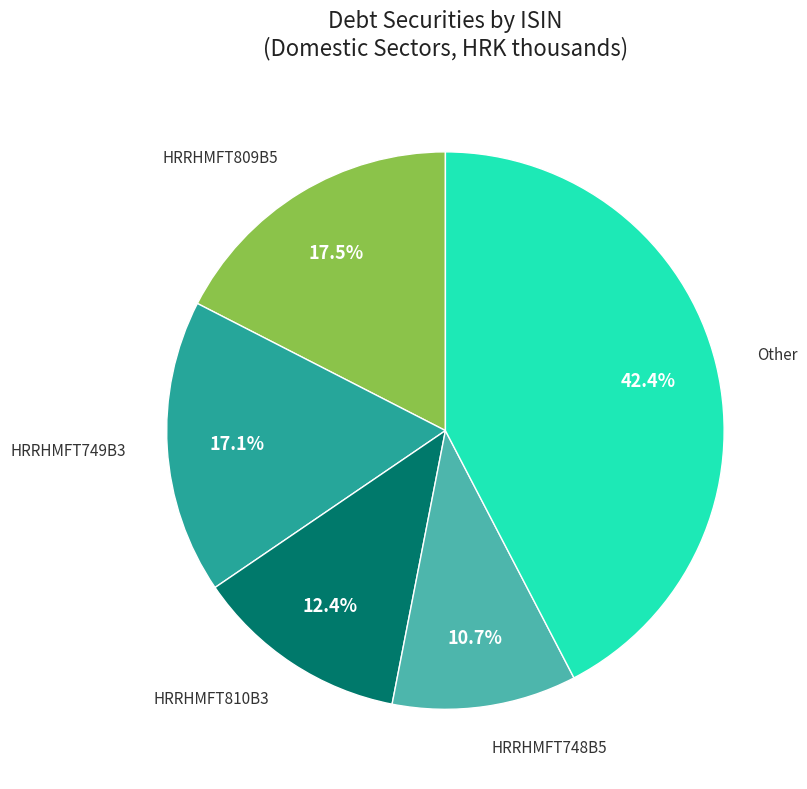

Does any single category account for the majority?

No